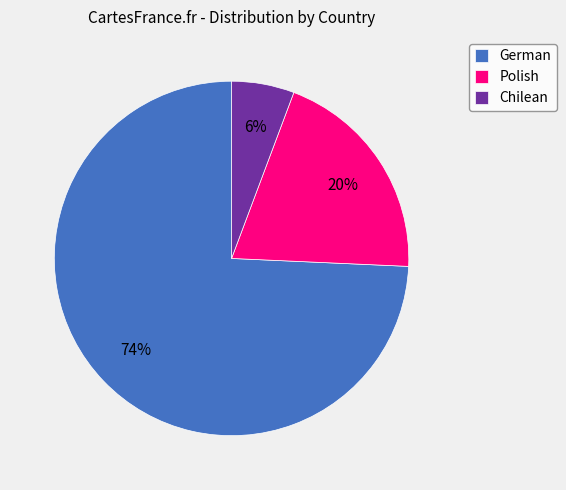

Do Chilean and Polish together represent more than half of the pie?

No